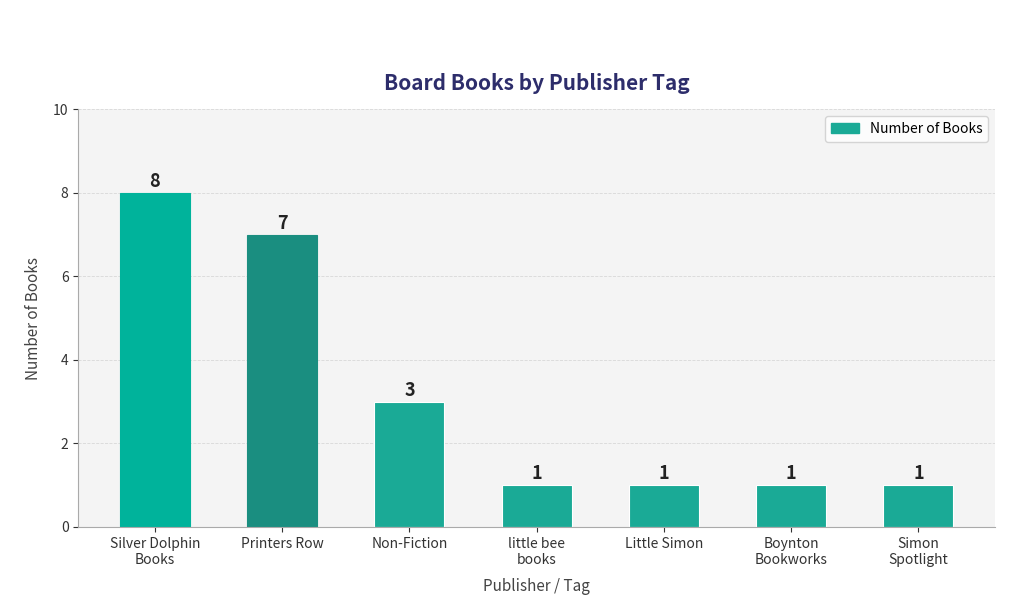

What is the label of the 4th bar from the right?

little bee
books